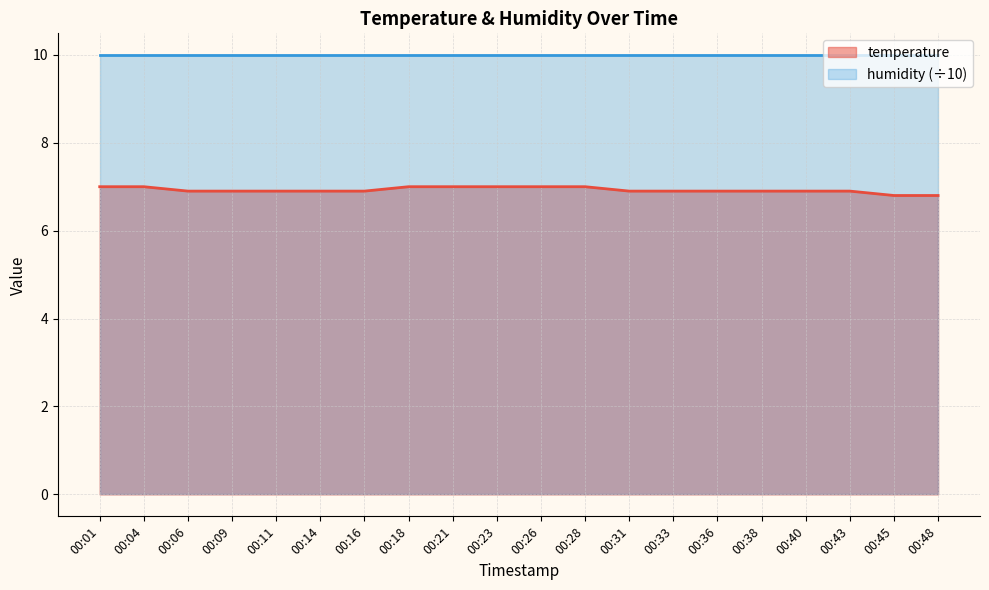

True or false: humidity (÷10) and temperature intersect in this chart.

False